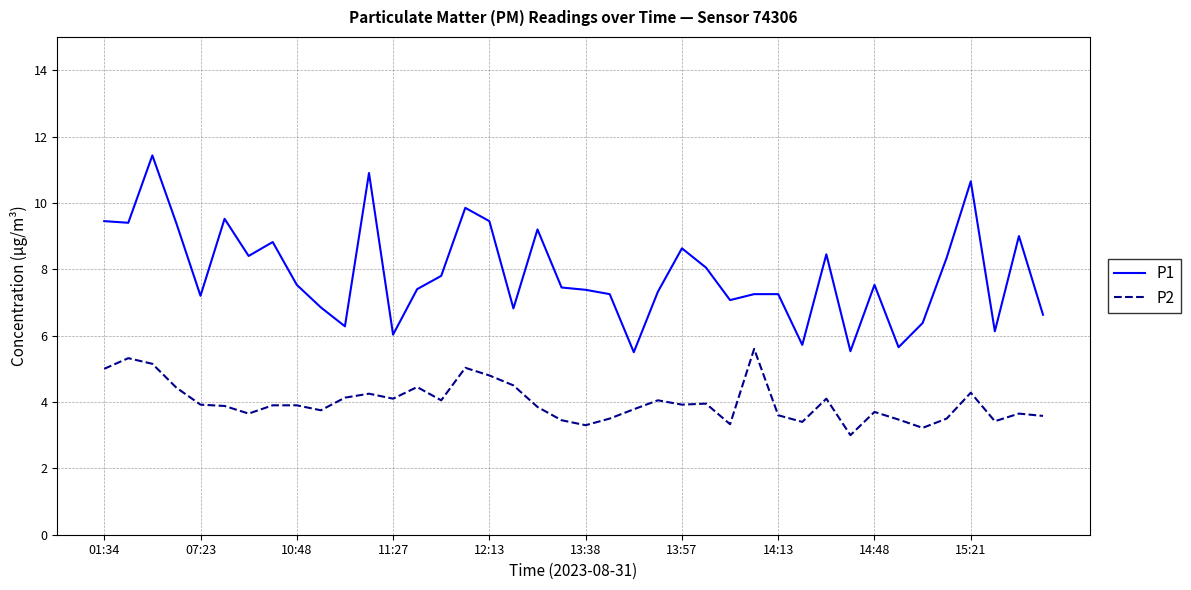

Which series has the largest total across all categories?

P1